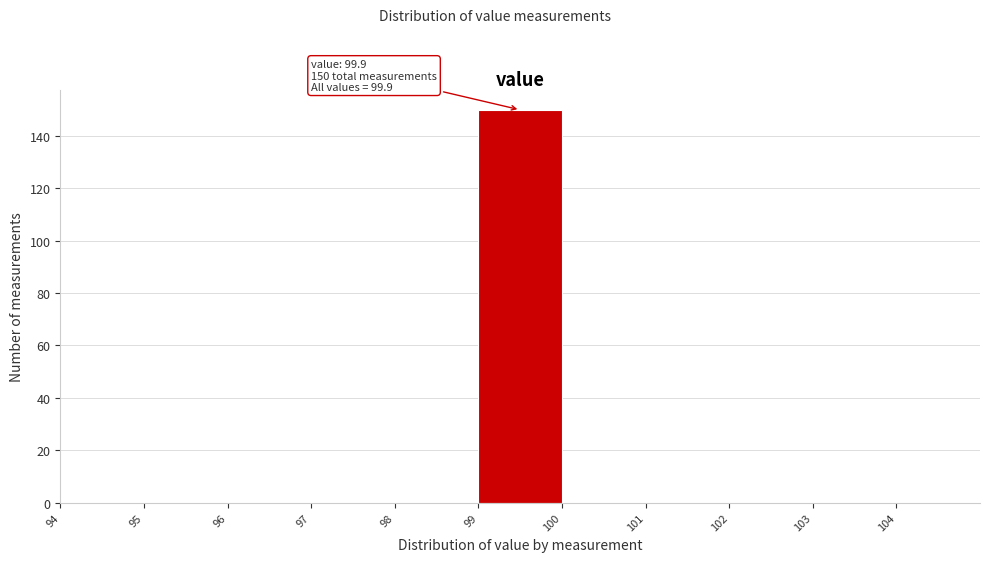

Over which range of the x-axis is the bar tallest?

99 to 100